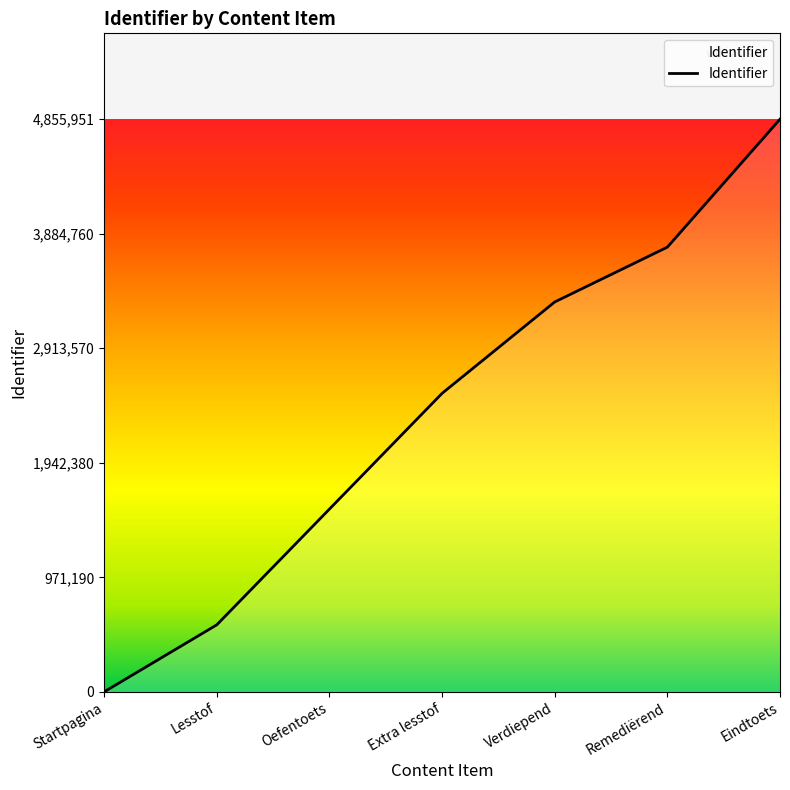

The chart shows a value of 2531293.6 at Extra lesstof. True or false?

True